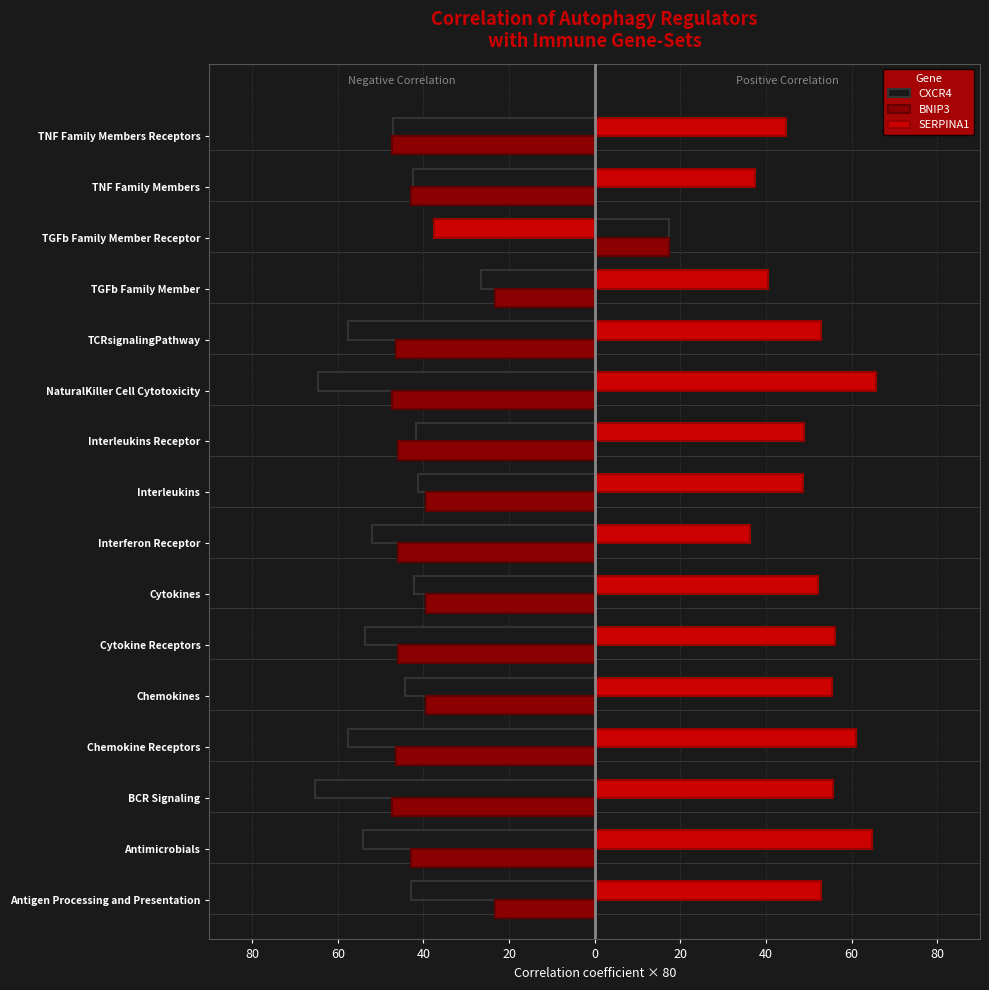

What are all the series names shown in the legend?

CXCR4, BNIP3, SERPINA1